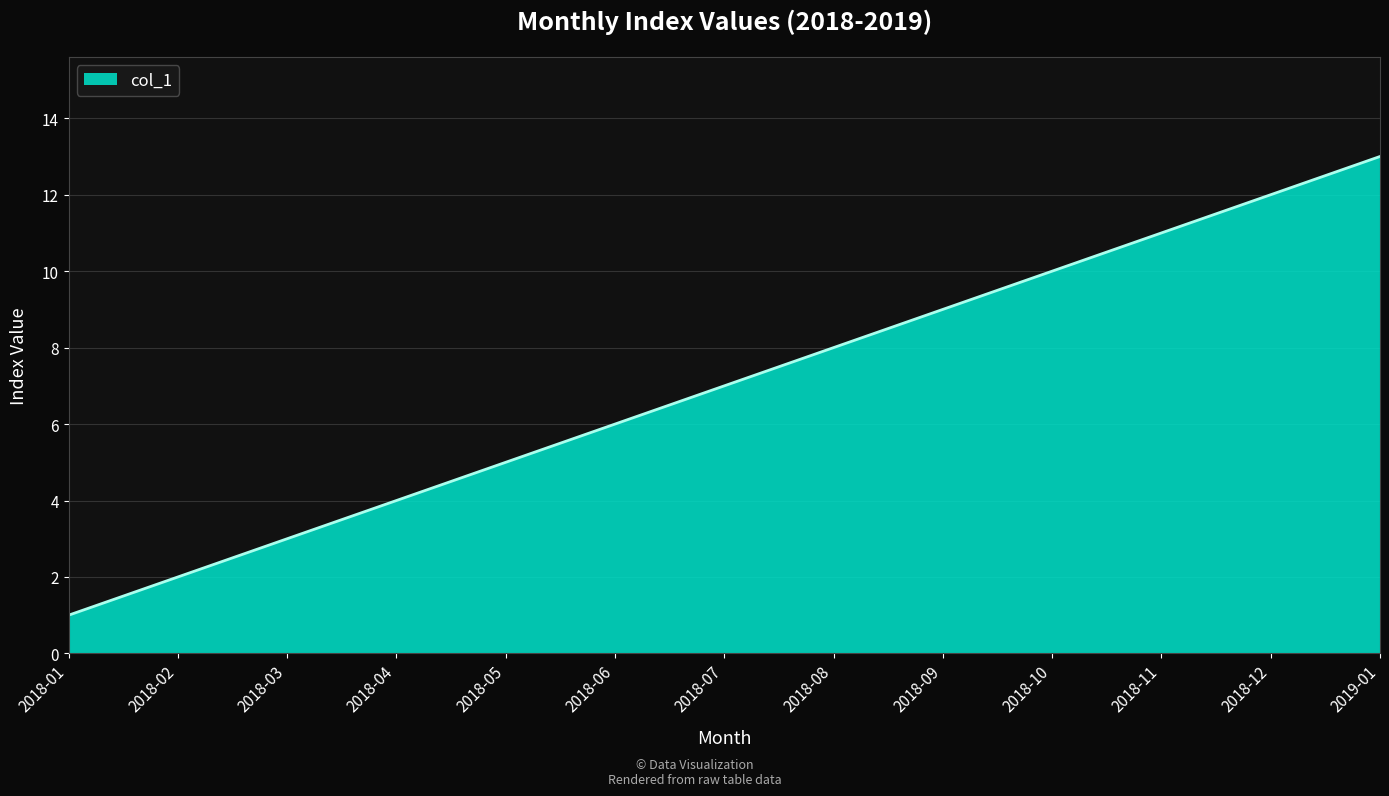

True or false: the data shows 6 at 2018-06.

True